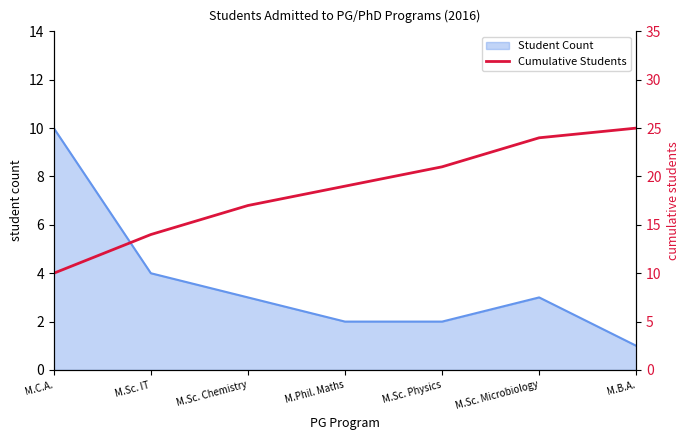

What is the label of the 6th point from the left?

M.Sc. Microbiology